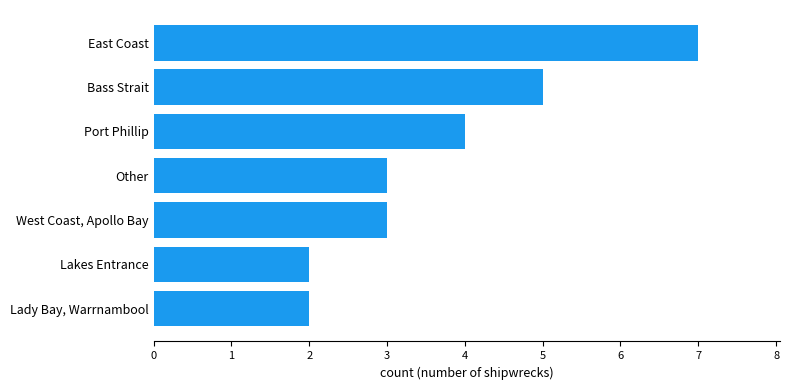

What is the greatest value displayed?

7